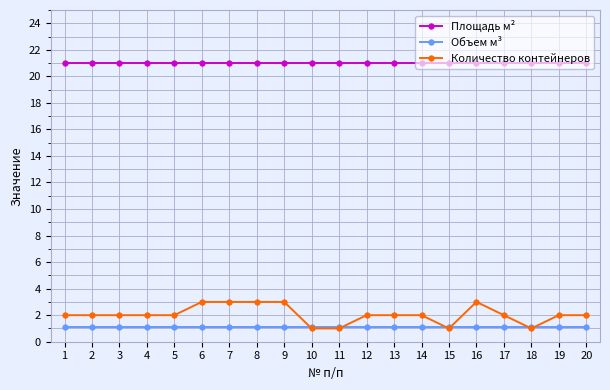

What is the highest value of the Количество контейнеров series?

3.0